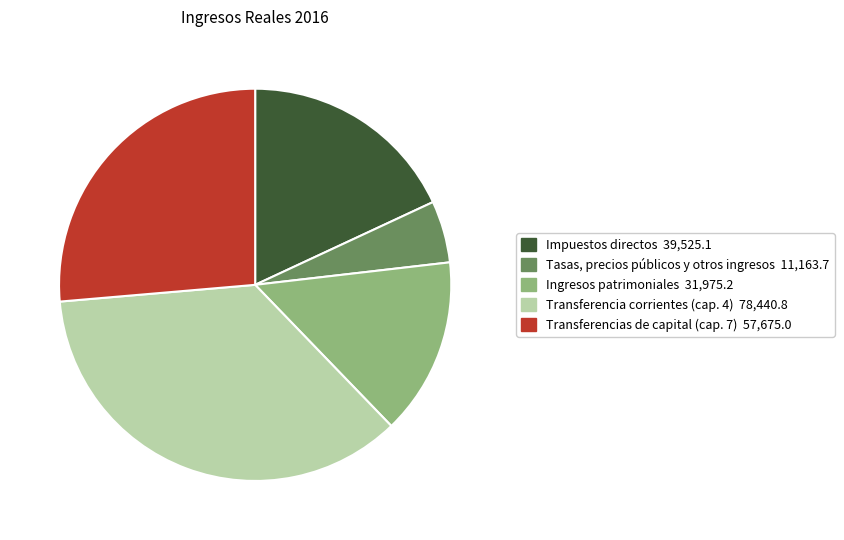

How many segments does this pie chart have?

5